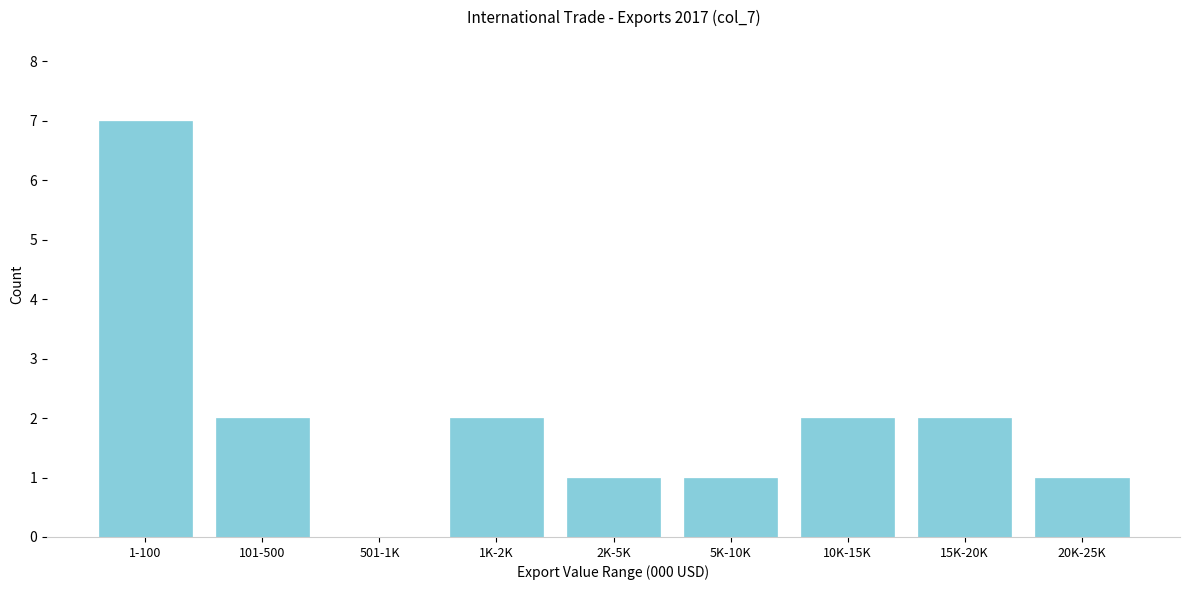

Reading left to right, transcribe all the data shown in this chart.

1-100=7	101-500=2	501-1K=0	1K-2K=2	2K-5K=1	5K-10K=1	10K-15K=2	15K-20K=2	20K-25K=1